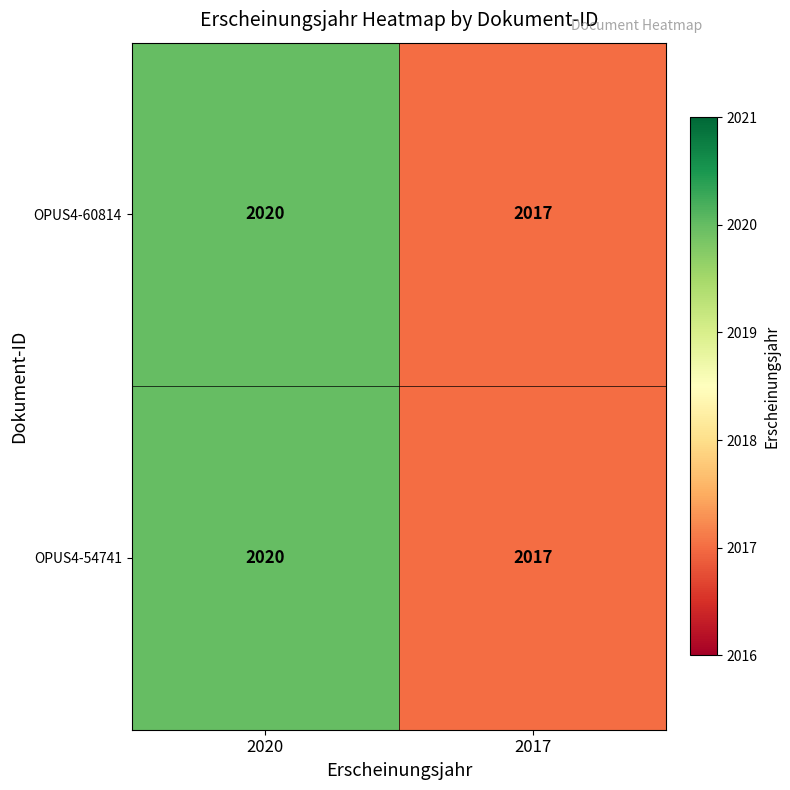

List the labels in order of OPUS4-54741 value, largest first.

2020, 2017